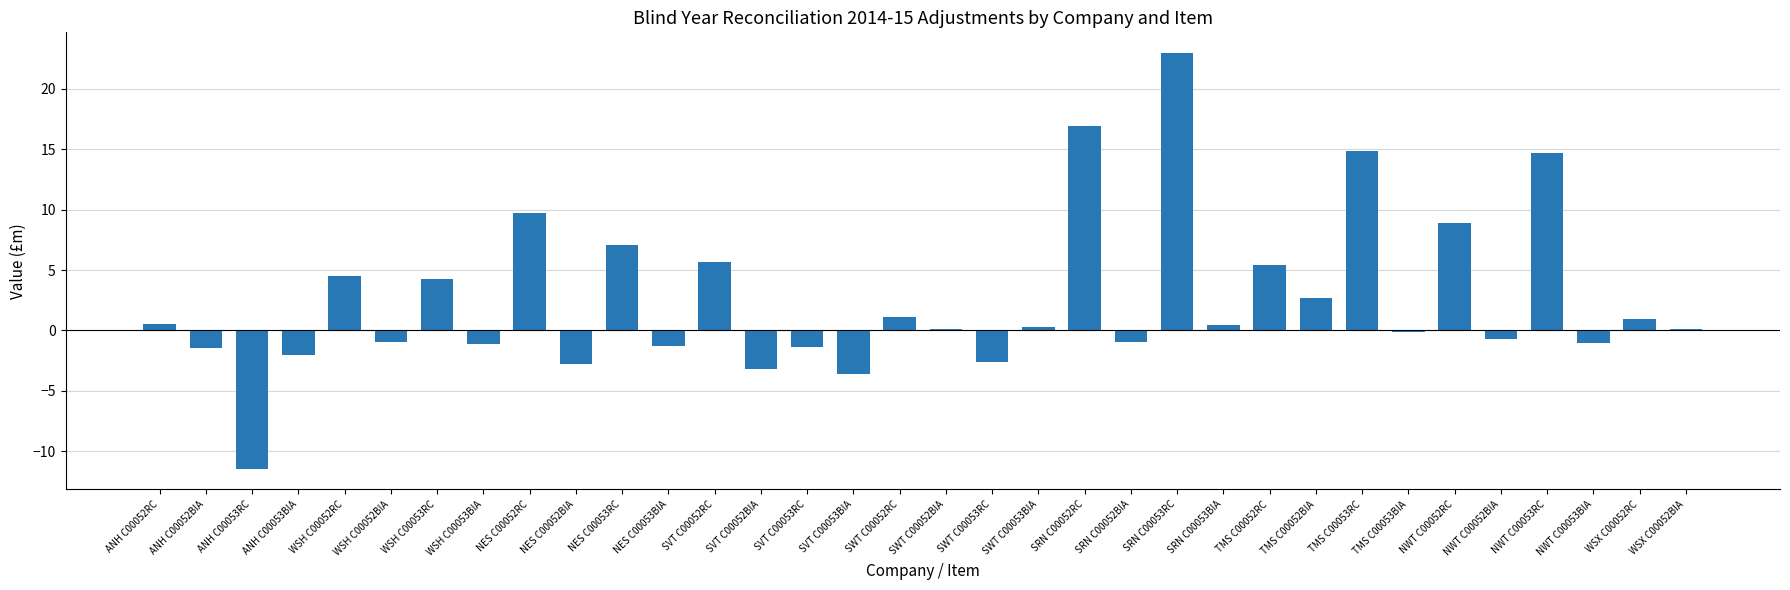

At which category does the chart reach its peak across all series?

SRN C00053RC